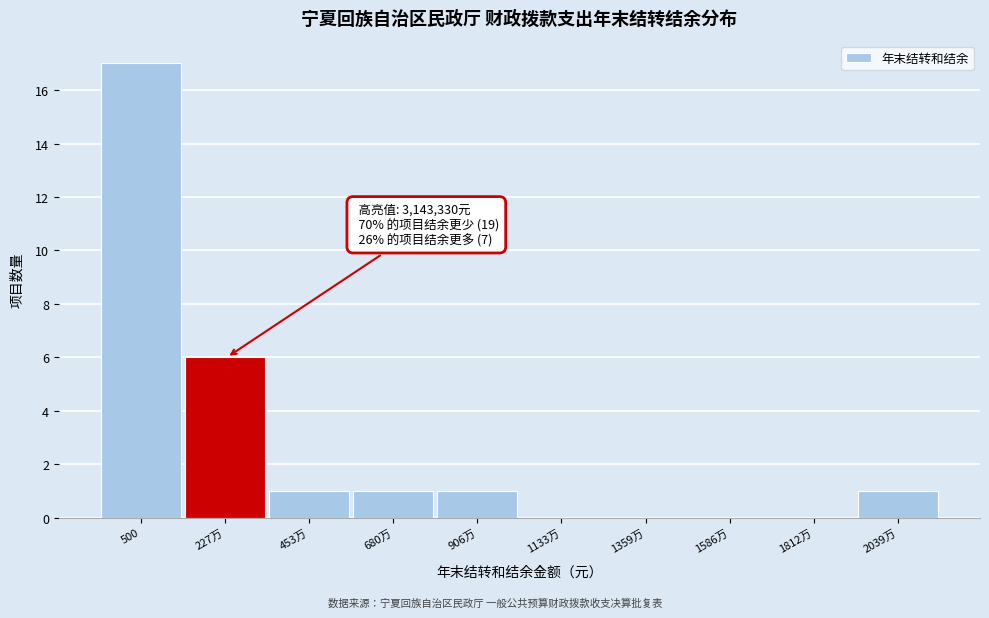

Reading left to right, list all the values displayed in this chart.

500=17	227万=6	453万=1	680万=1	906万=1	1133万=0	1359万=0	1586万=0	1812万=0	2039万=1